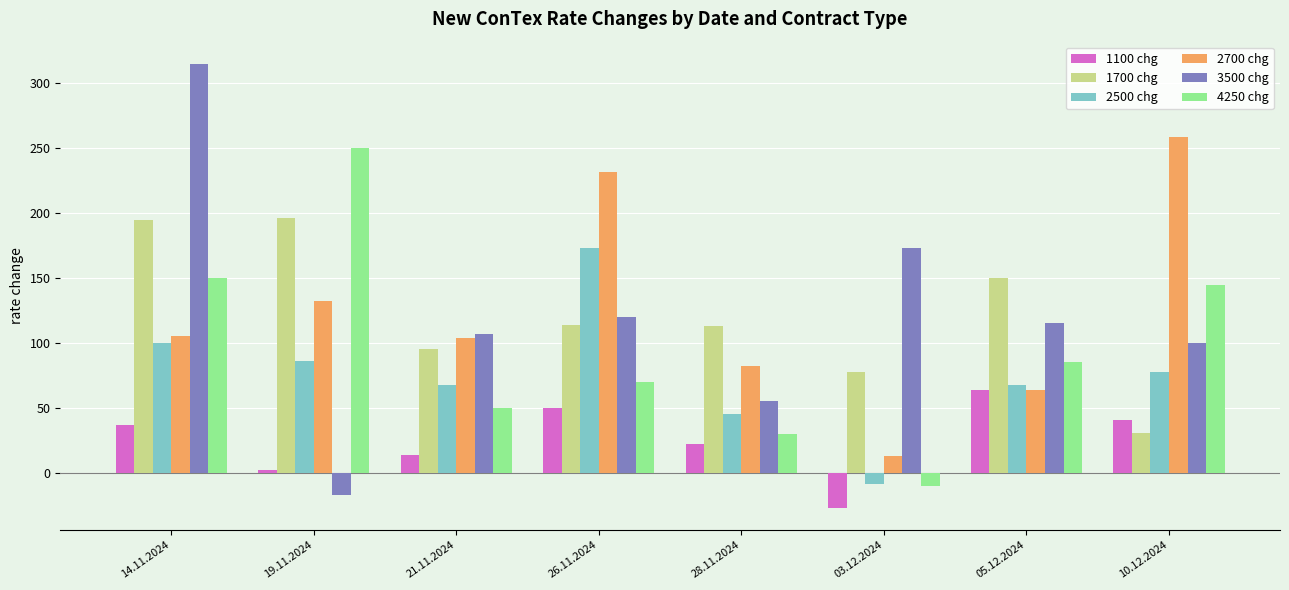

How many series are shown in this chart?

6